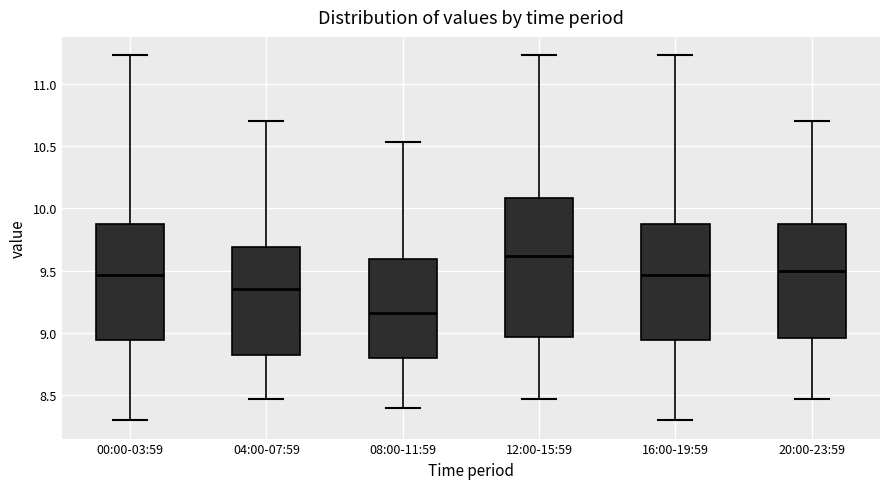

Which box is the tallest, from its lower edge to its upper edge?

12:00-15:59